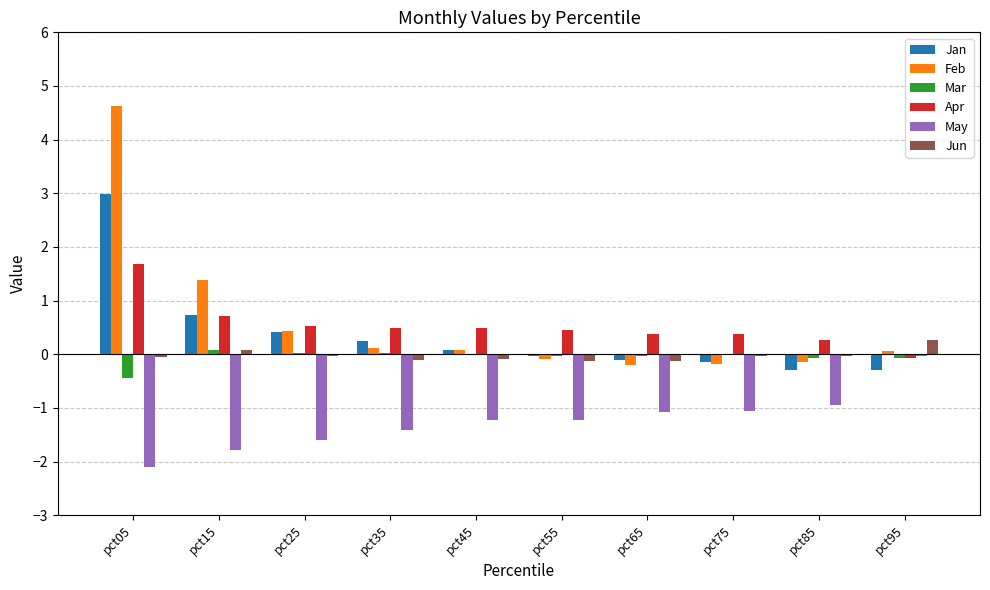

What is the spread (max minus min) of values at pct95?

0.6